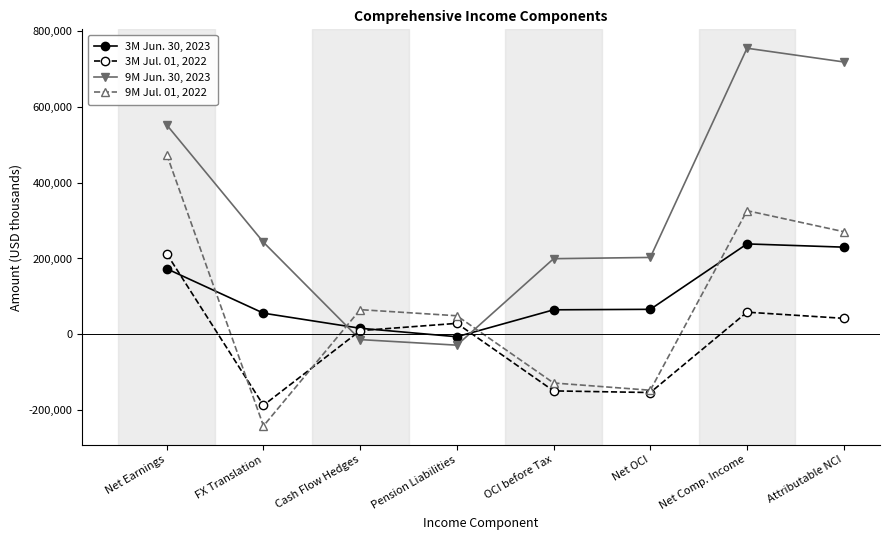

How many times do 3M Jun. 30, 2023 and 9M Jun. 30, 2023 cross each other?

2